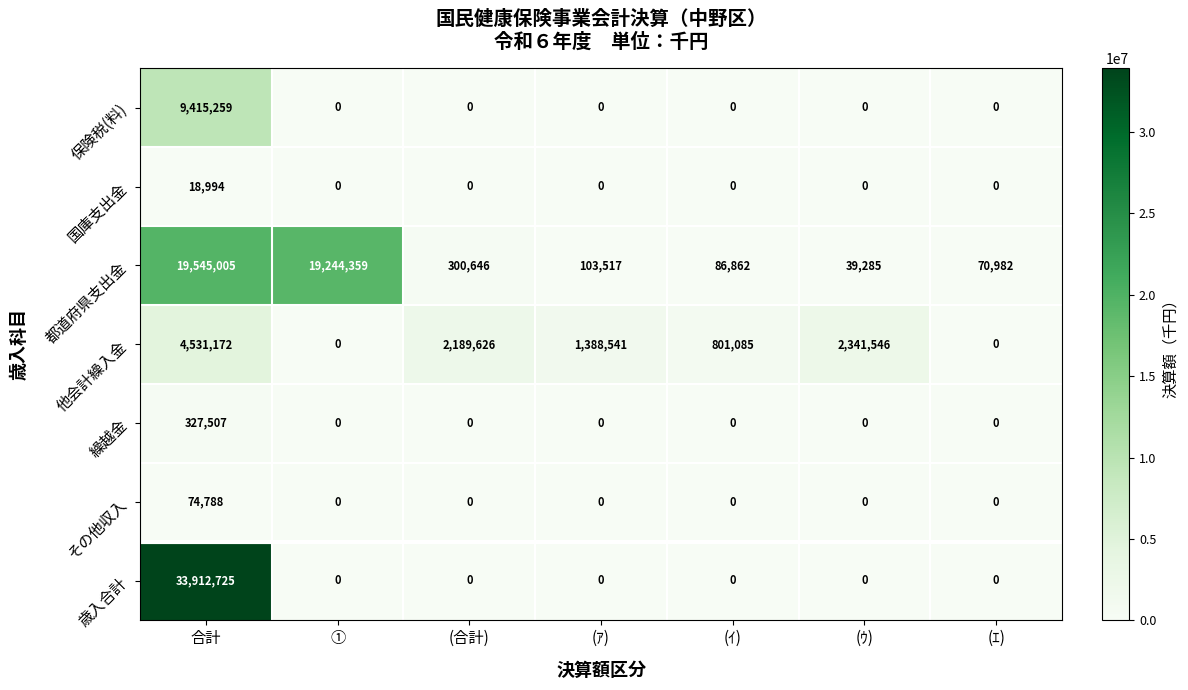

Which series has the largest range (max minus min)?

歳入合計